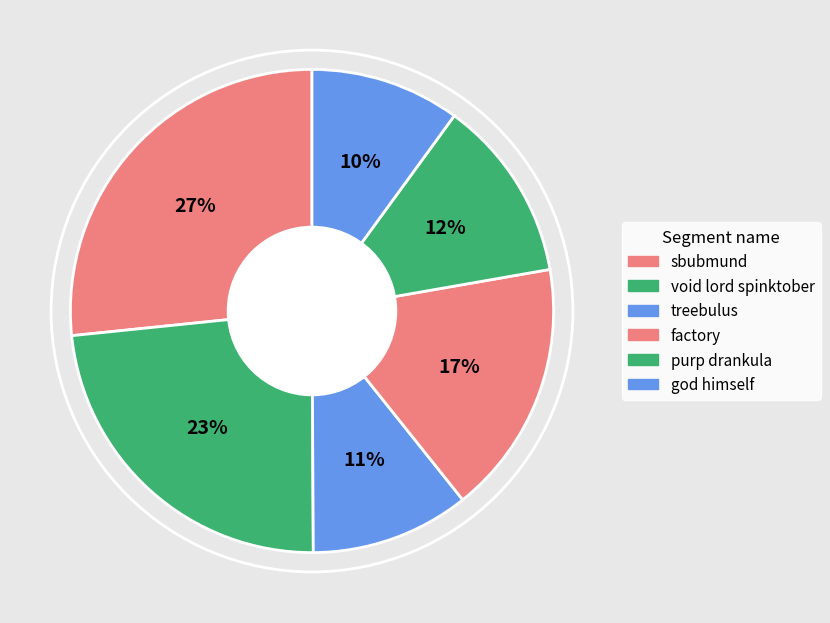

Combined, what portion of the pie is void lord spinktober and sbubmund?

50.1%